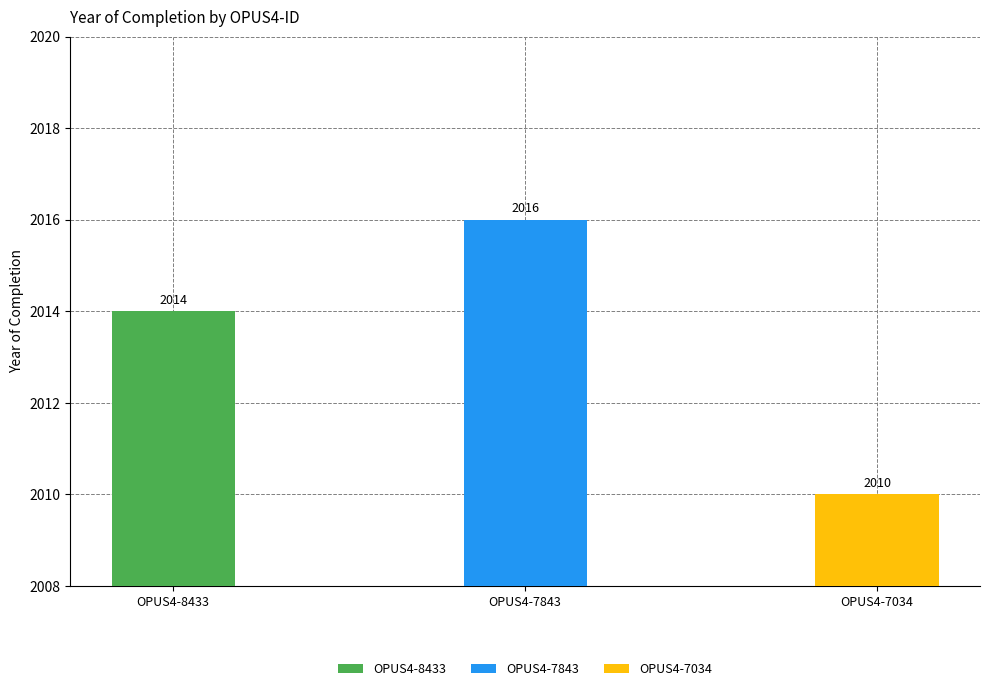

What is the maximum value shown in the chart?

2016